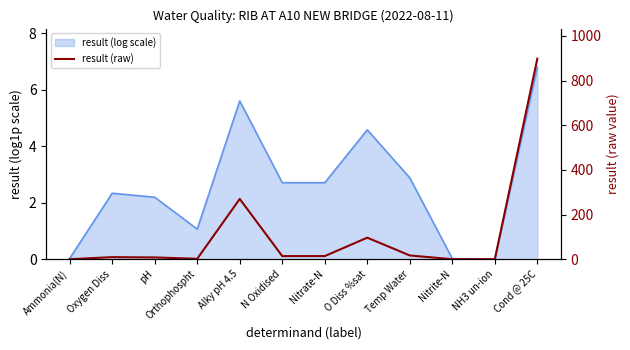

What is the change in value from Orthophospht to O Diss %sat?

+94.6